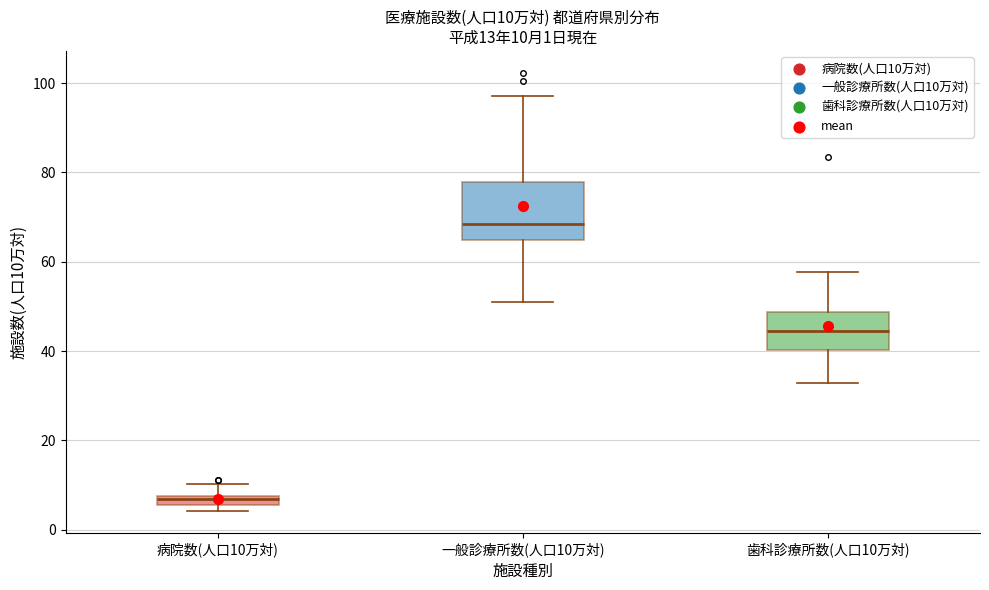

Which box has the highest median line?

一般診療所数(人口10万対)